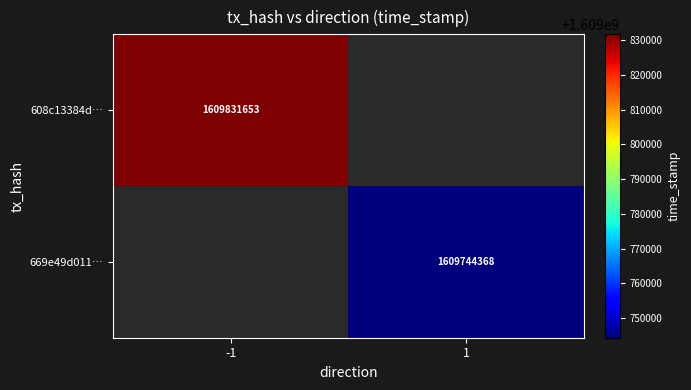

True or false: 608c13384d… has a value of 2751026520 at -1.

False